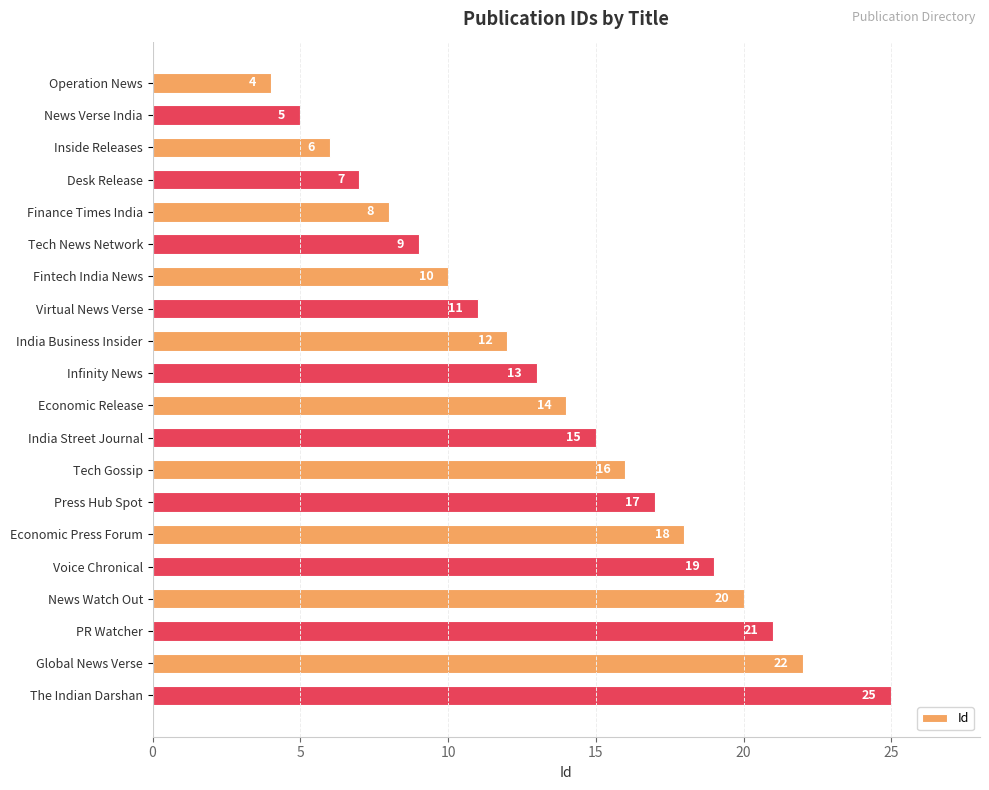

Reading top to bottom, what are all the values shown in this chart?

Operation News=4	News Verse India=5	Inside Releases=6	Desk Release=7	Finance Times India=8	Tech News Network=9	Fintech India News=10	Virtual News Verse=11	India Business Insider=12	Infinity News=13	Economic Release=14	India Street Journal=15	Tech Gossip=16	Press Hub Spot=17	Economic Press Forum=18	Voice Chronical=19	News Watch Out=20	PR Watcher=21	Global News Verse=22	The Indian Darshan=25